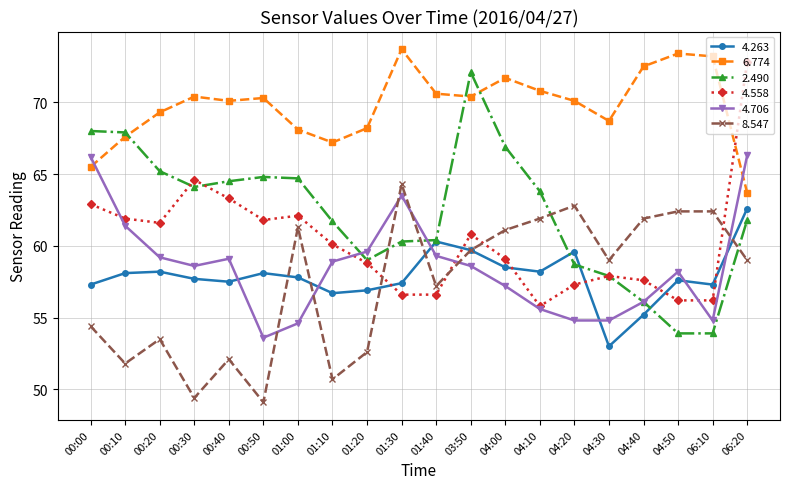

What position from the left is 04:40?

17